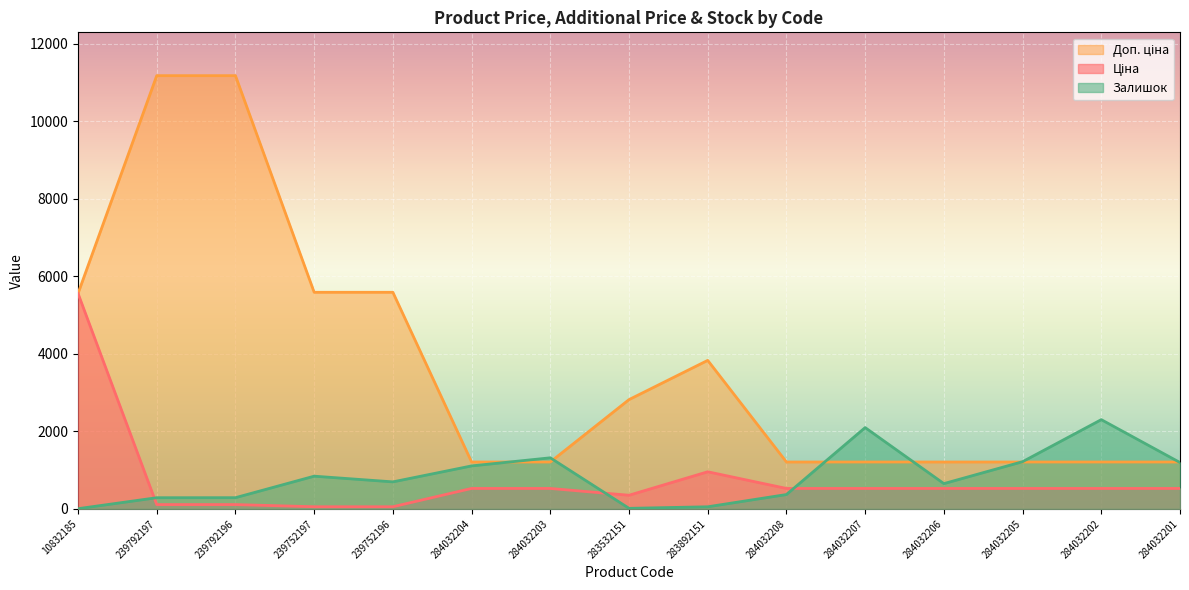

The value of Доп. ціна at 284032207 is 2090.0. True or false?

False